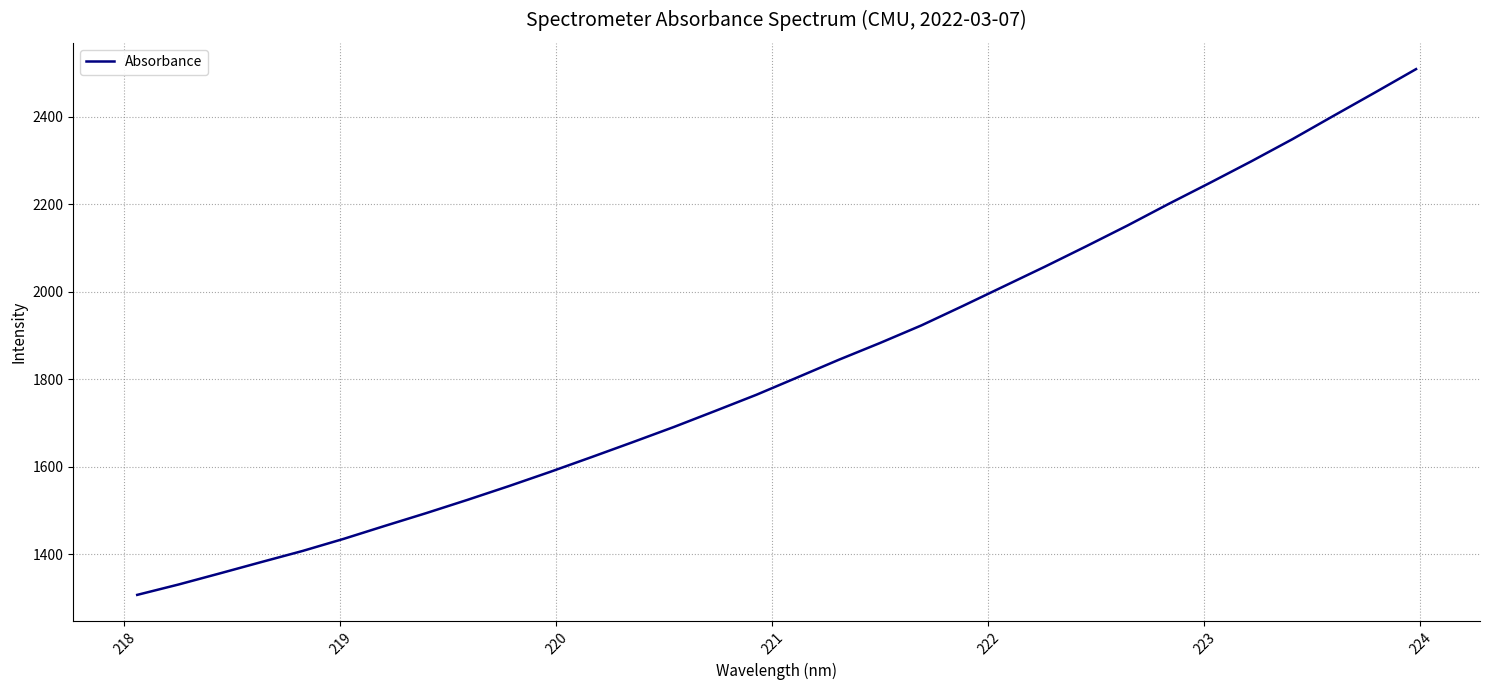

How many lines are shown in the chart?

1